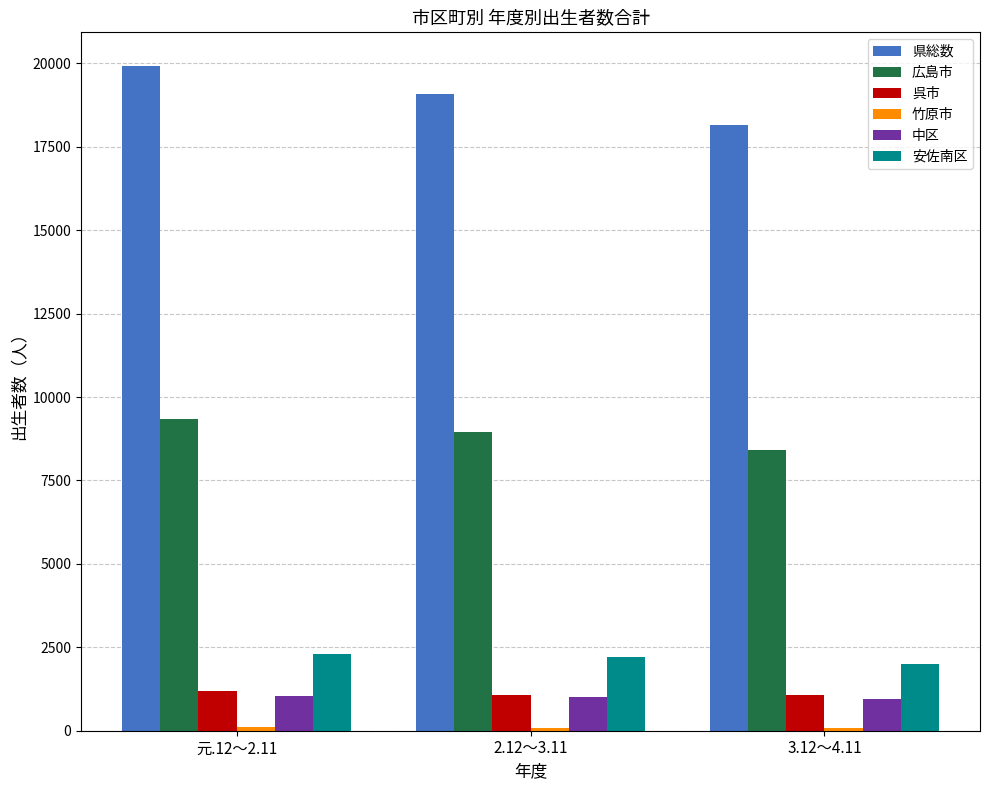

What is the lowest value of the 呉市 series?

1060